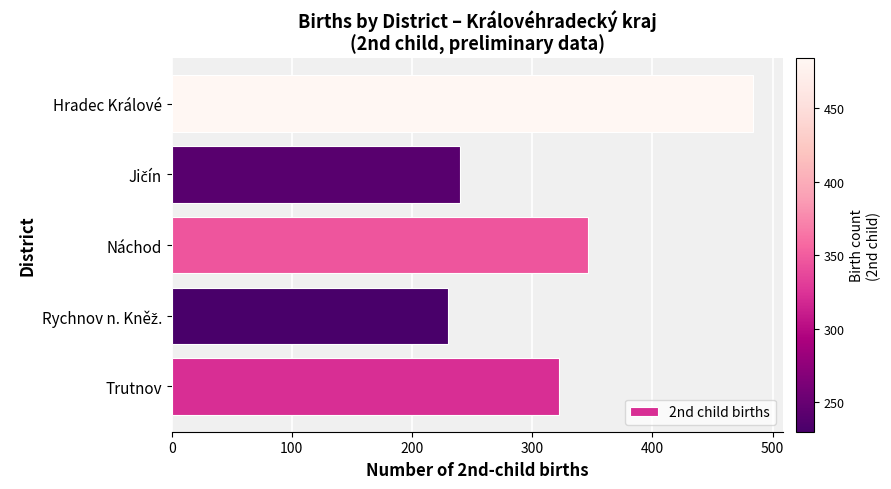

What is the minimum value shown in the chart?

230